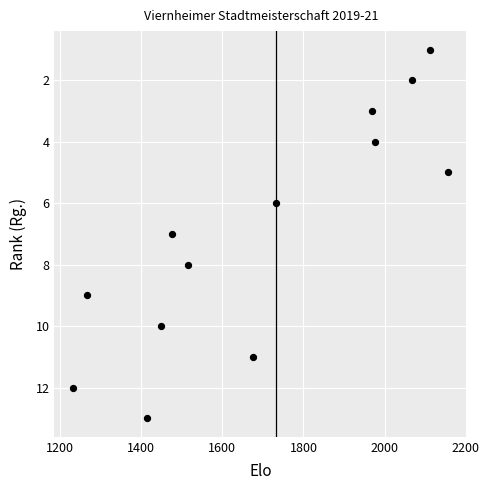

What is the range of Y values (max minus min)?

12